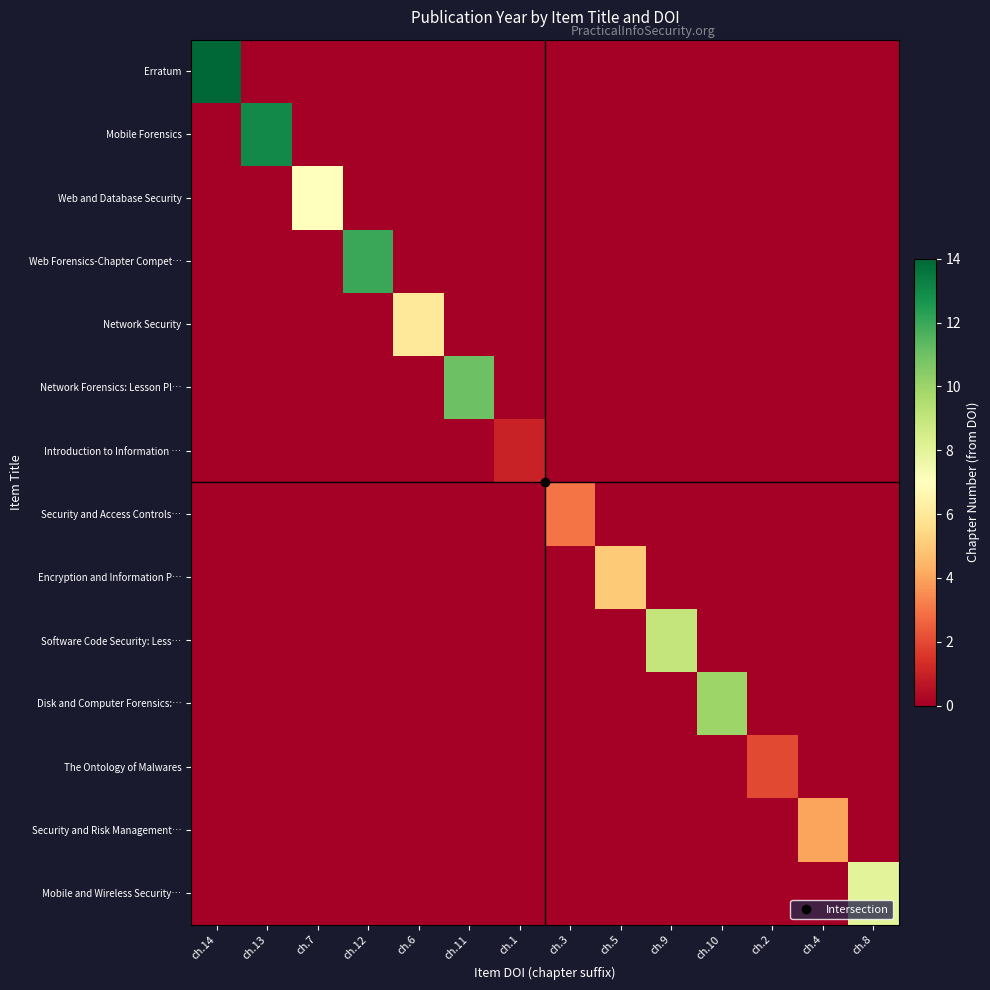

At how many categories does at least one series exceed 3?

11